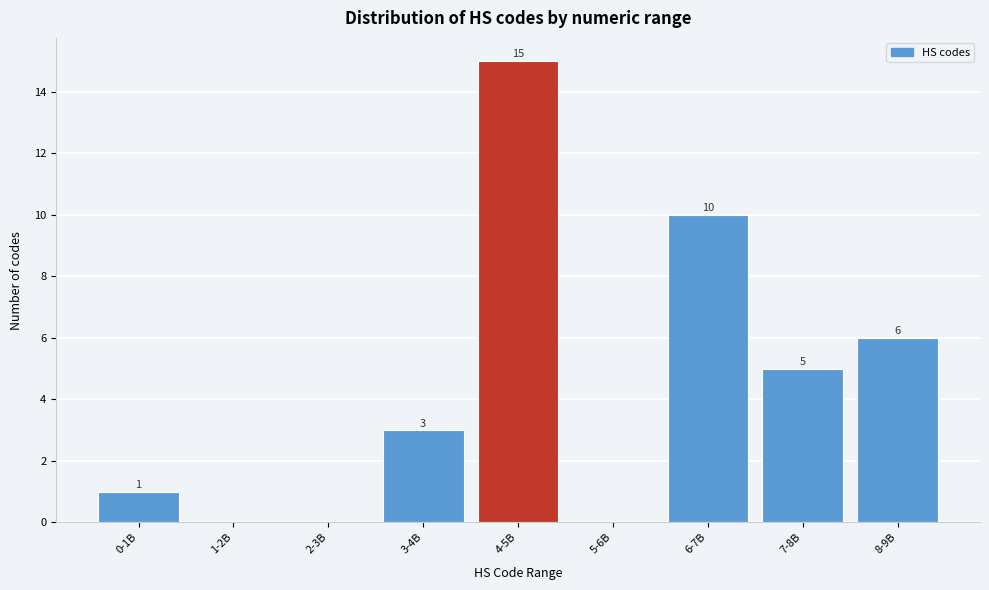

Reading left to right, extract all data points from this chart.

0-1B=1	1-2B=0	2-3B=0	3-4B=3	4-5B=15	5-6B=0	6-7B=10	7-8B=5	8-9B=6